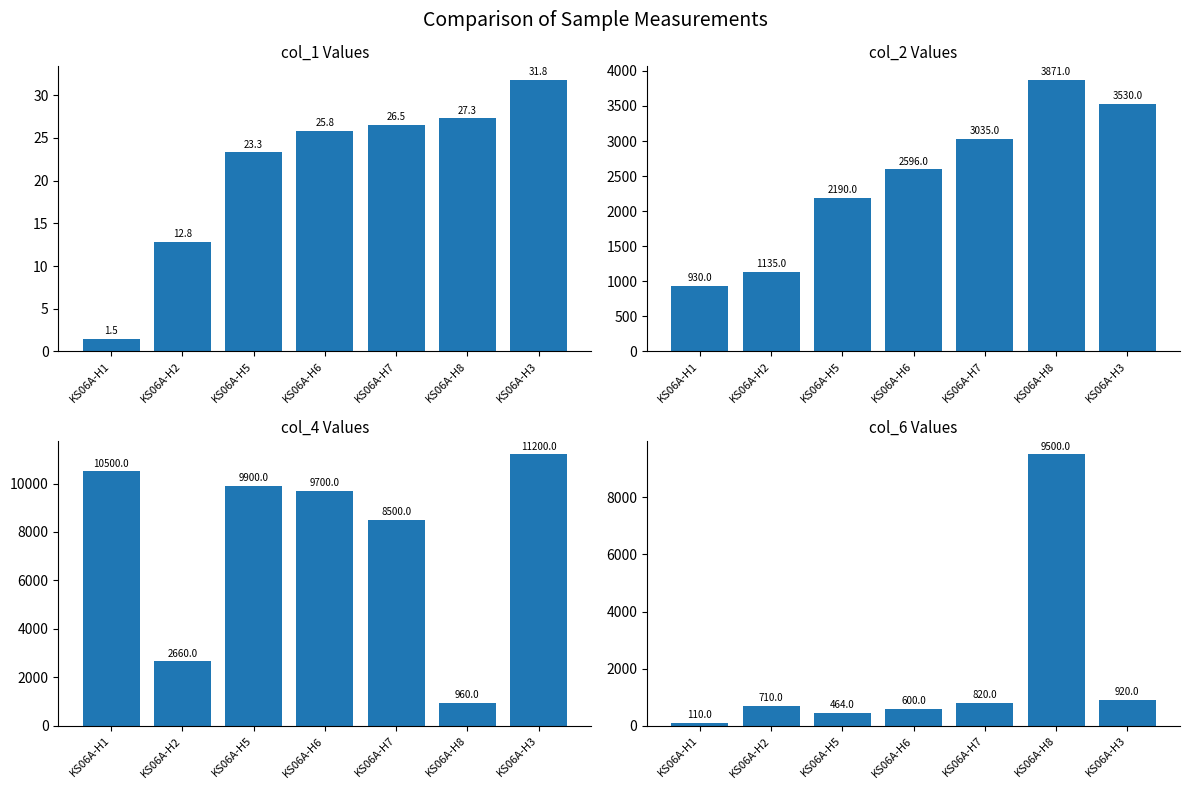

What is the difference between the second highest and second lowest values in the col_2 series?

2395.0